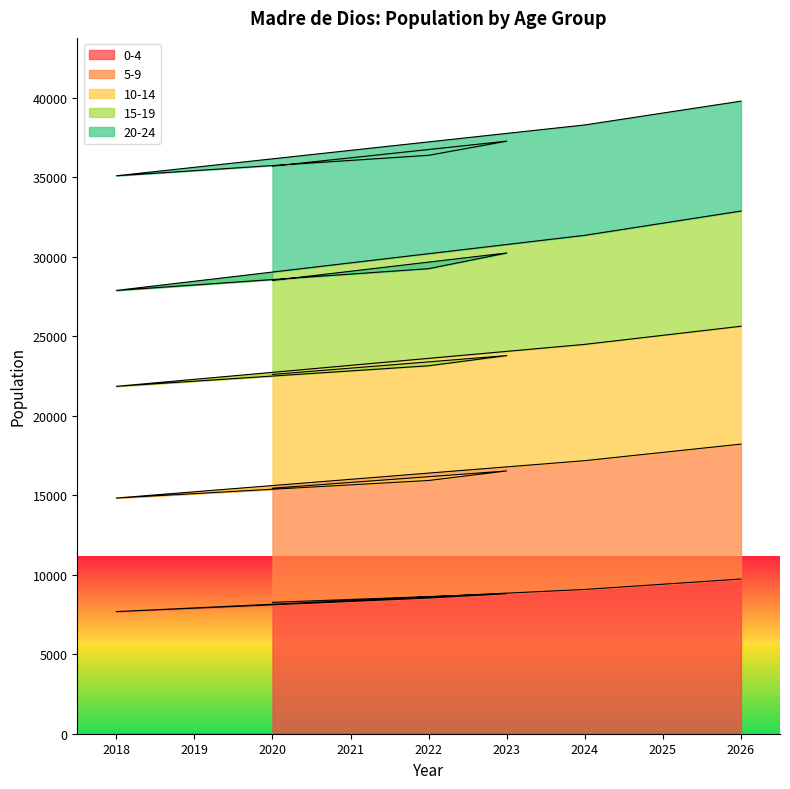

Is it true that 0-4 equals 7681 at 2018?

True